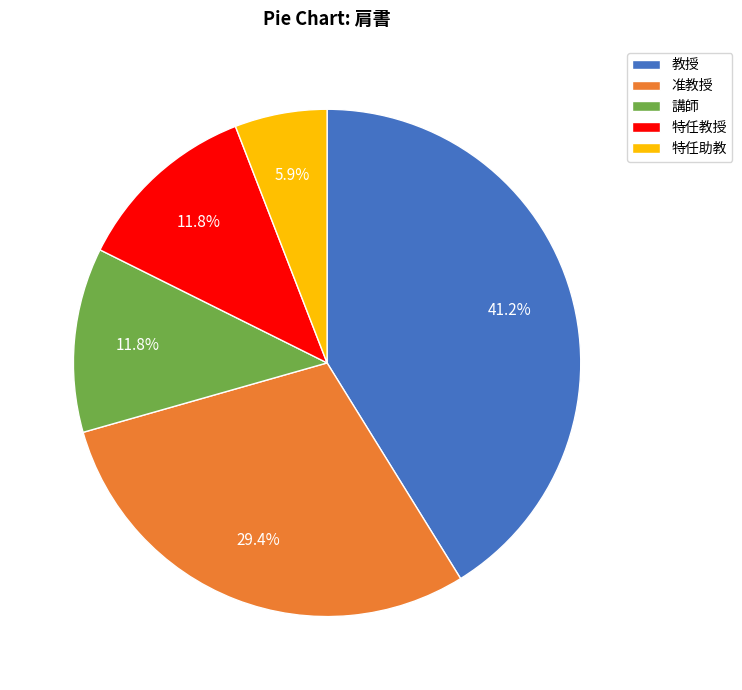

Is the sum of 准教授 and 講師 greater than half?

No